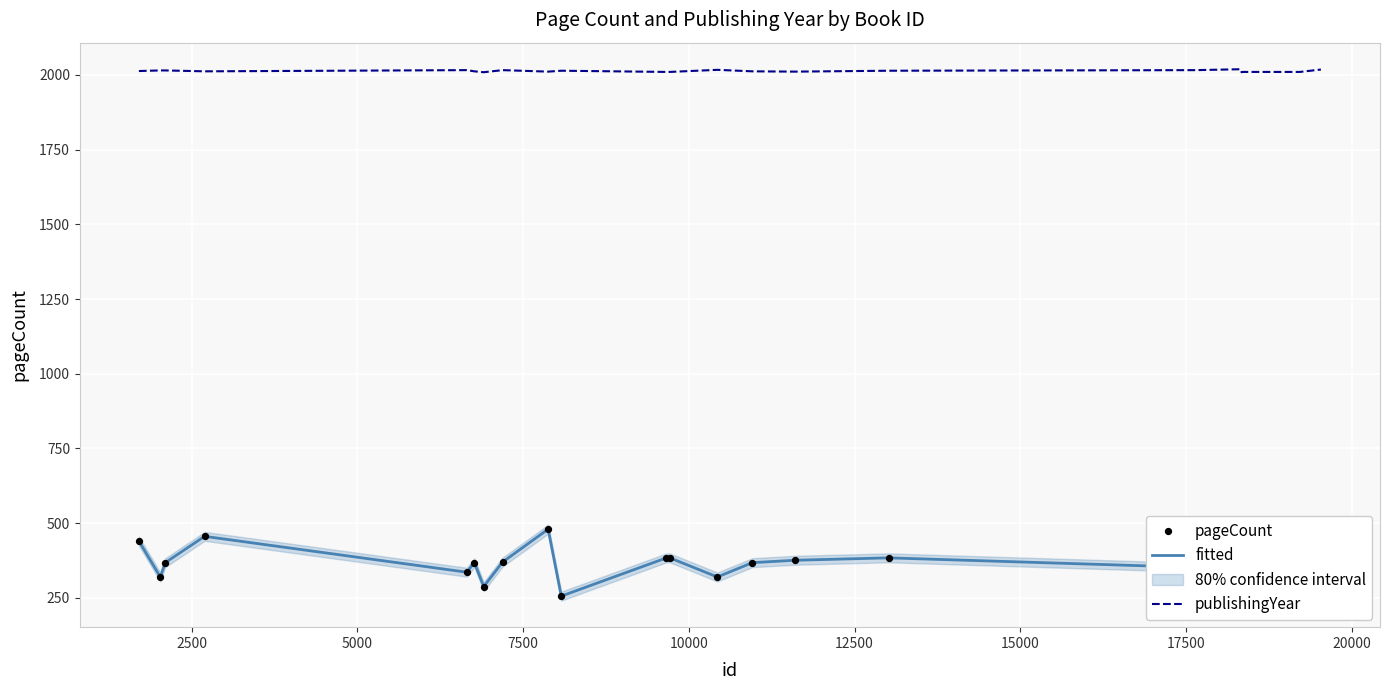

Which series contains the highest Y value?

publishingYear